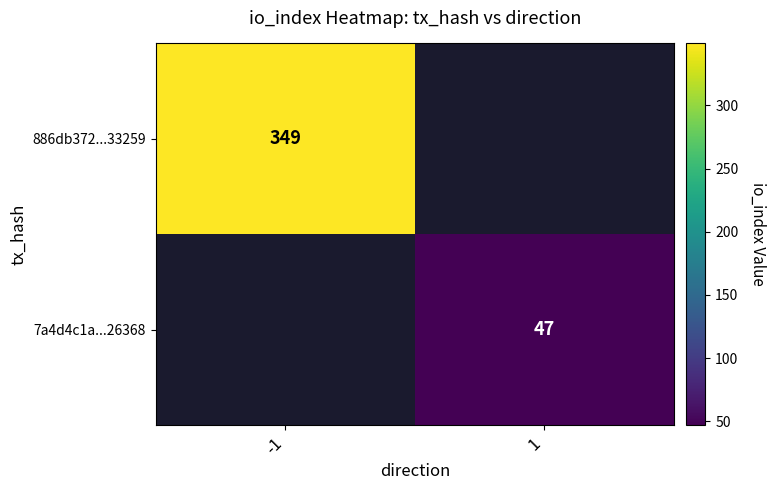

The value of 7a4d4c1a...26368 at 1 is 70. True or false?

False